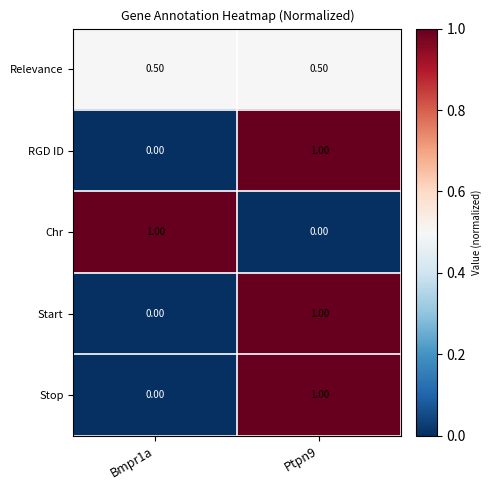

What is the sum of the RGD ID values at Bmpr1a and Ptpn9?

1.0